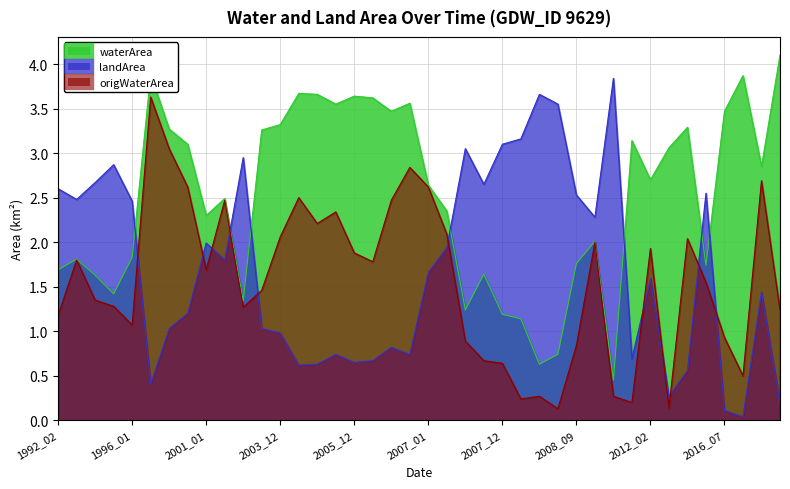

Which label corresponds to the smallest value in the chart?

2016_08